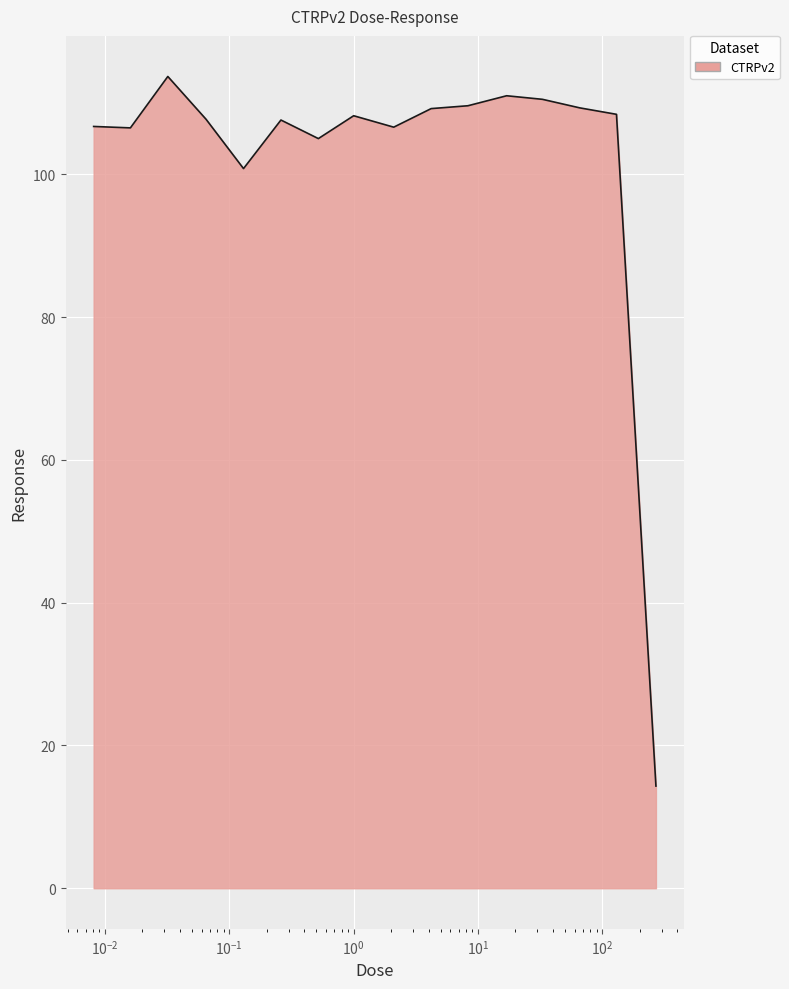

Does the chart display data point markers on the line(s)?

No